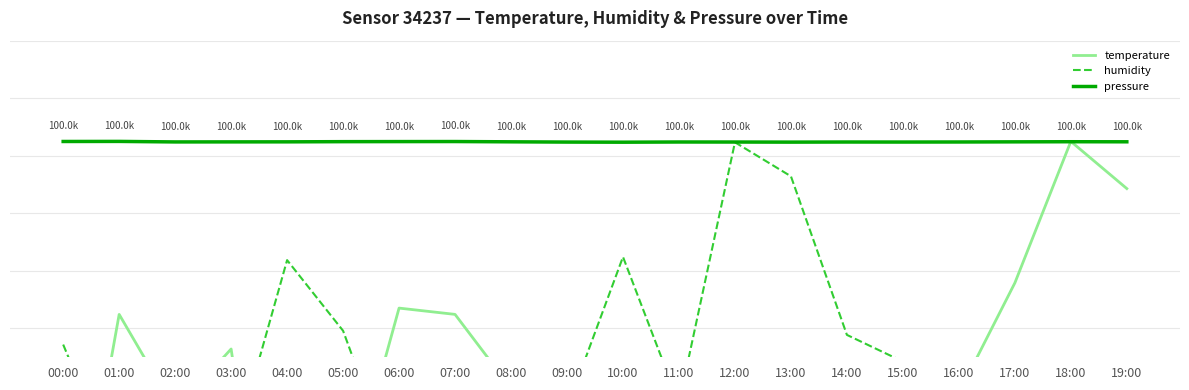

Where do humidity and temperature first cross each other?

00:00 and 01:00